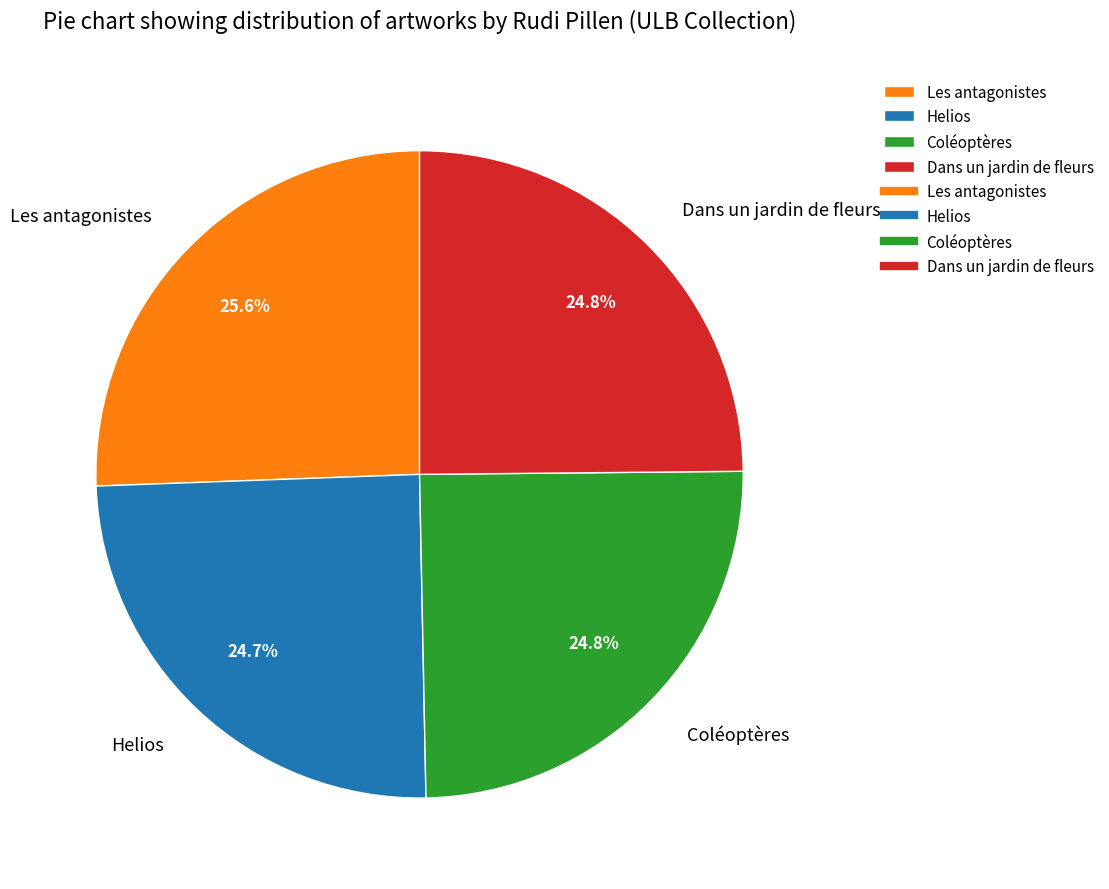

To the nearest percent, what portion does Helios represent?

25%